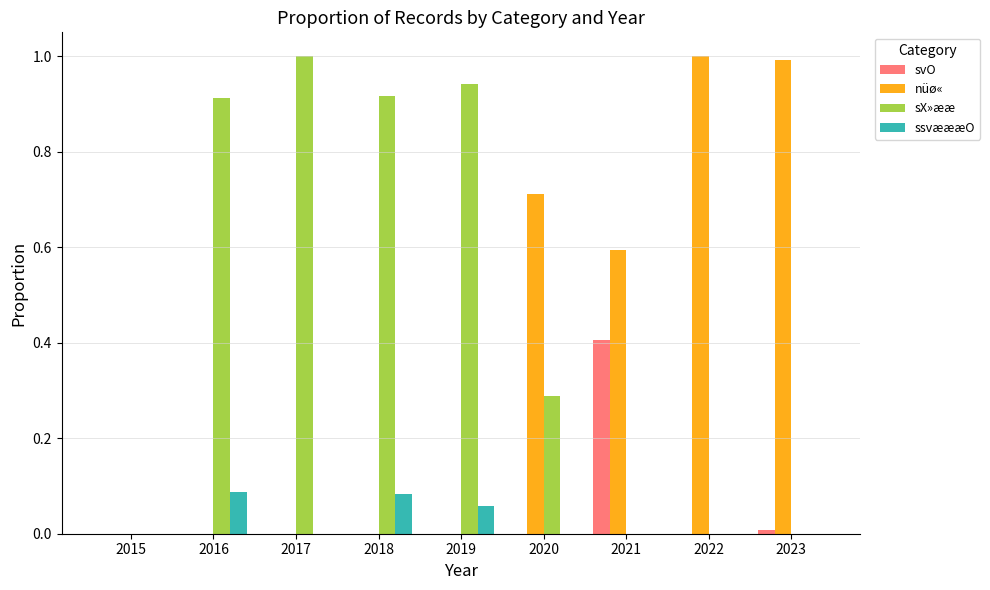

Between 2015 and 2021, which series saw the biggest shift?

nüø«